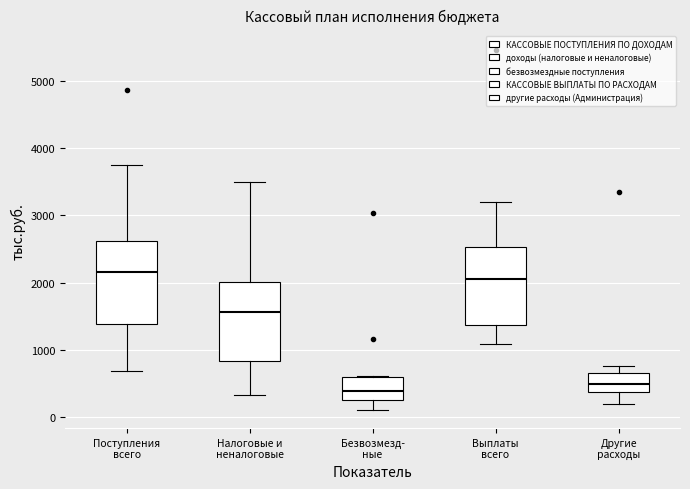

Which box has the lowest median line?

Безвозмезд- ные